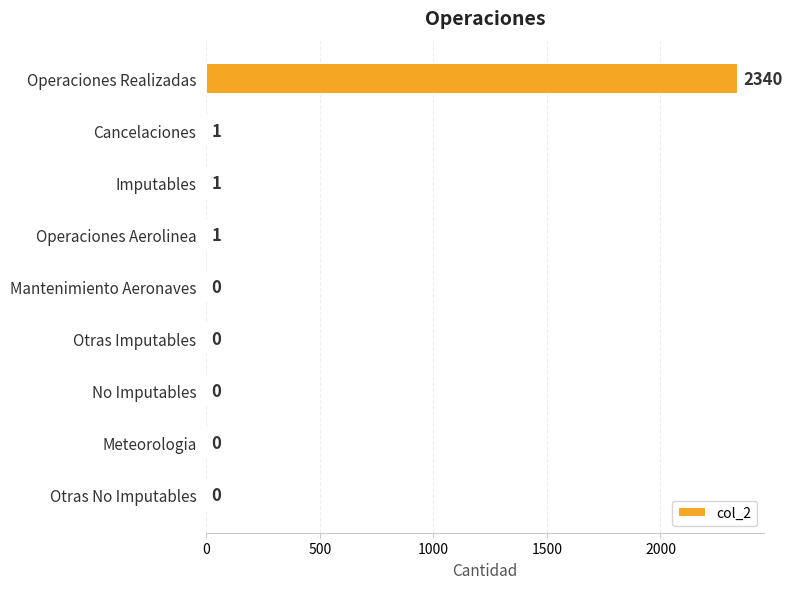

What is the sum of all values?

2343